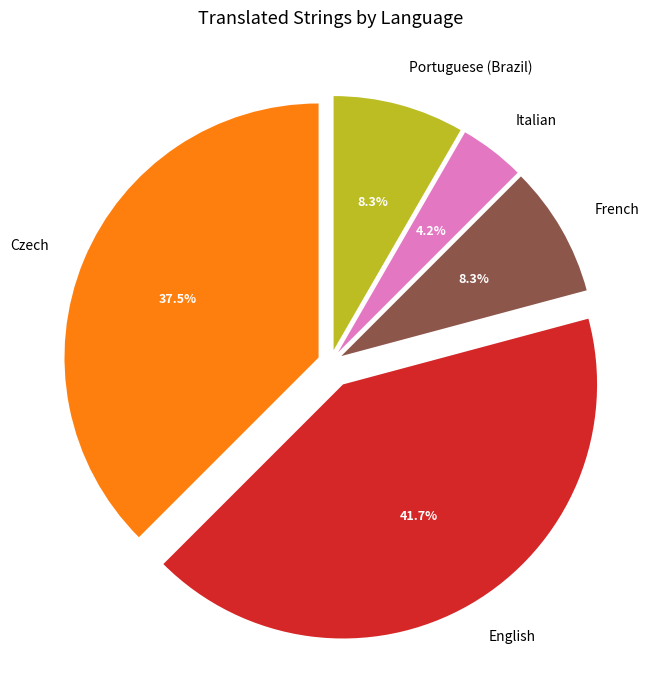

Which category has the smallest portion of the pie?

Italian